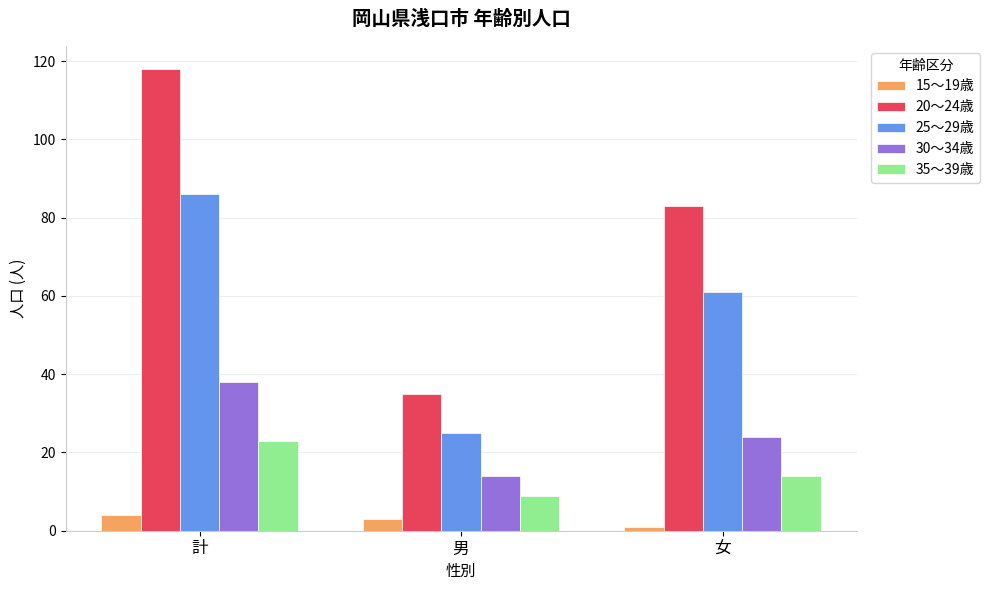

Rank the series at 計 from lowest to highest value.

15～19歳, 35～39歳, 30～34歳, 25～29歳, 20～24歳